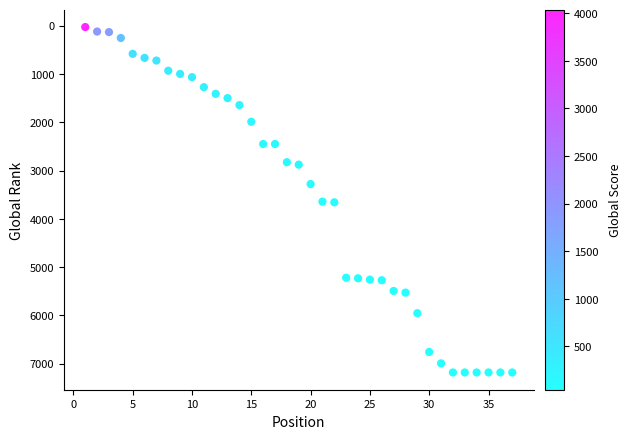

What is the range of X values (max minus min)?

36